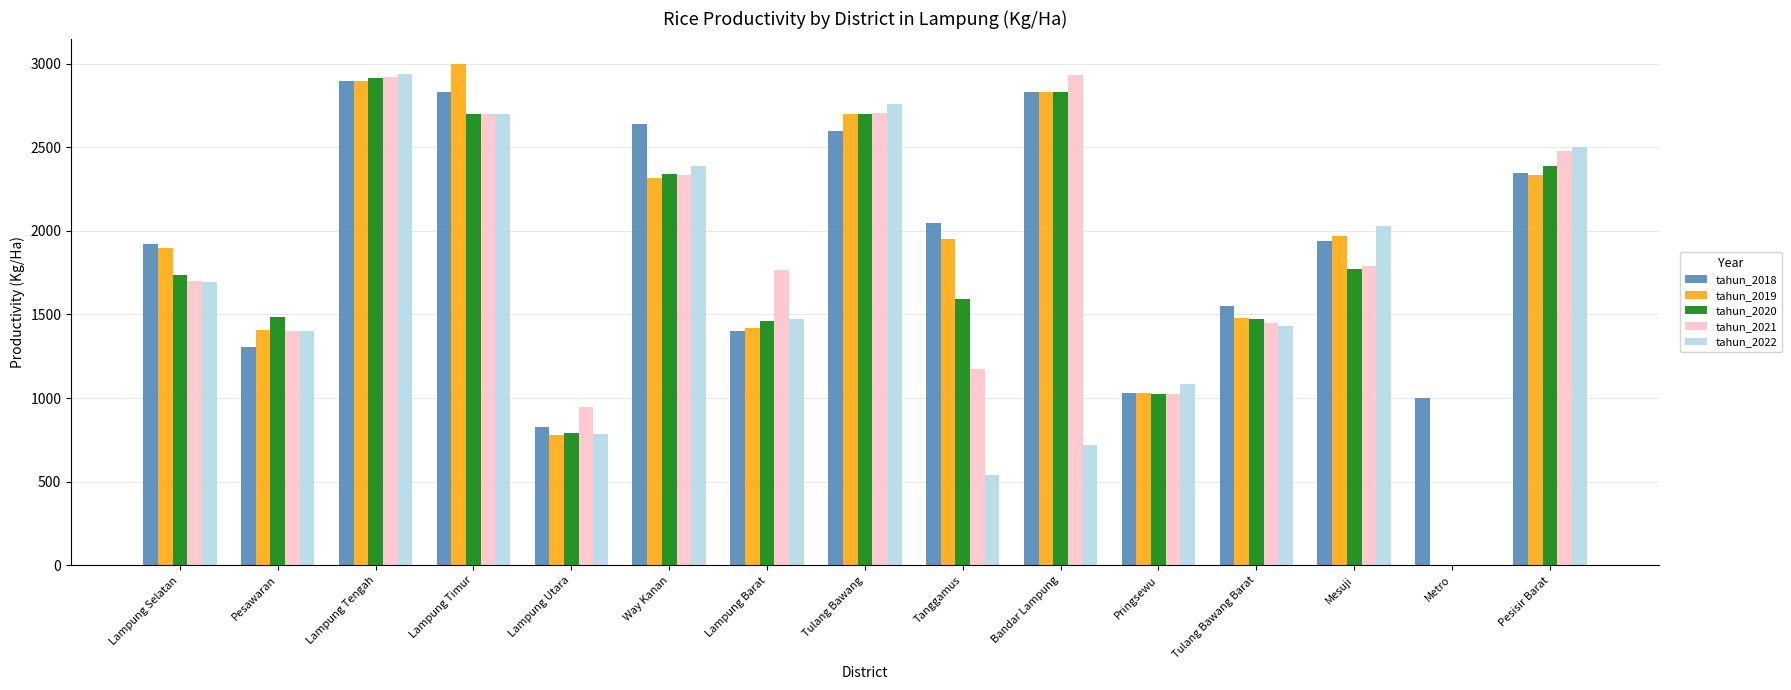

At which label does tahun_2018 reach its peak?

Lampung Tengah